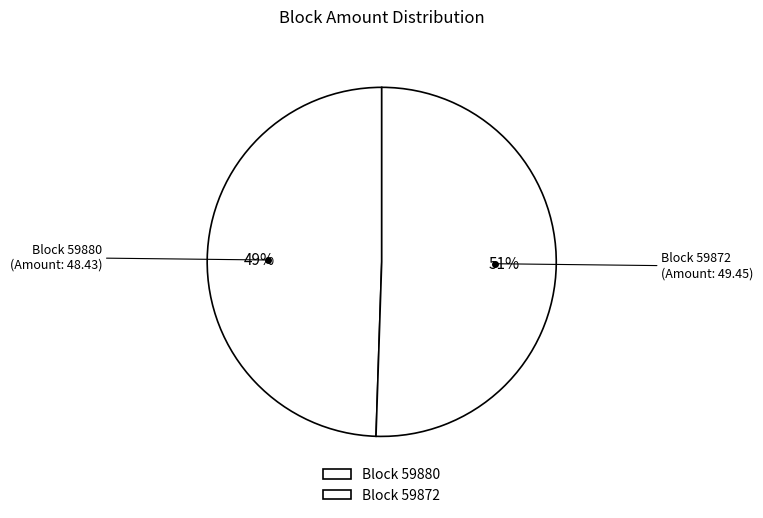

Which category has the biggest portion of the pie?

59872